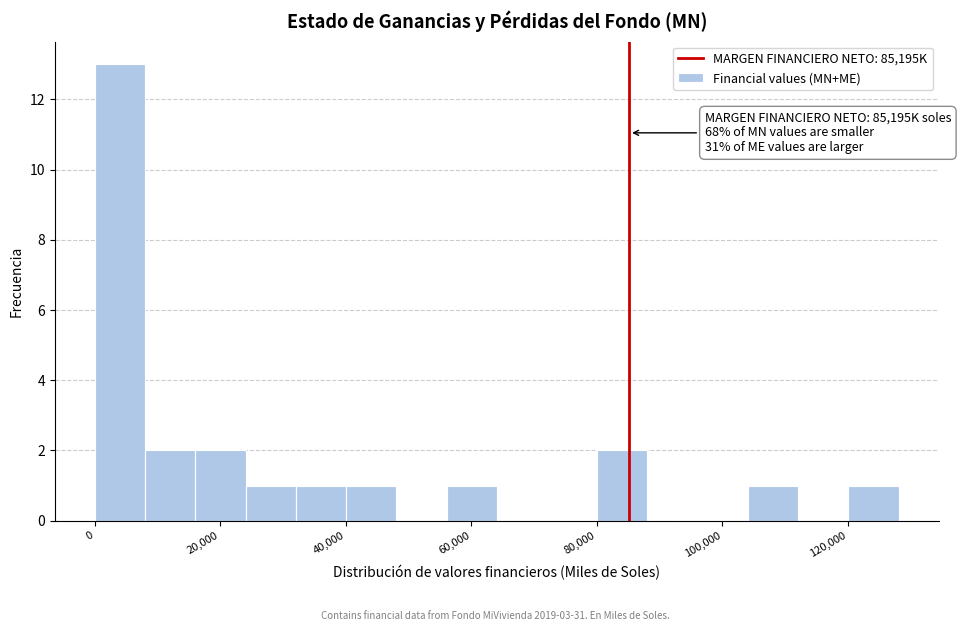

Over which range of the x-axis is the bar tallest?

0 to 8000